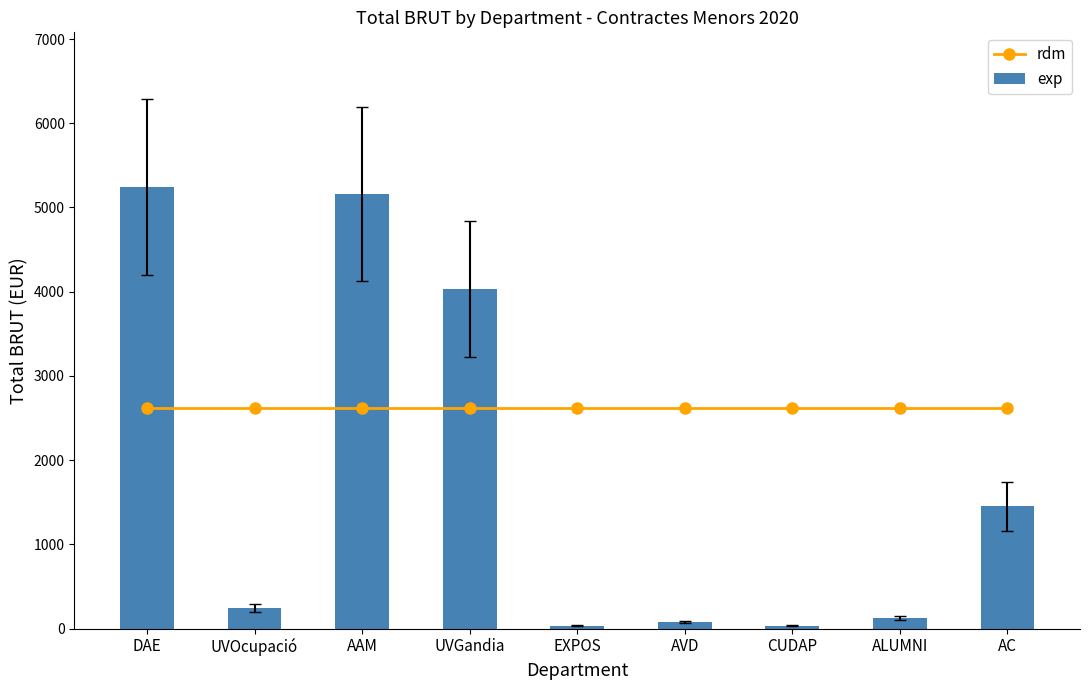

How many categories are shown in the chart?

9